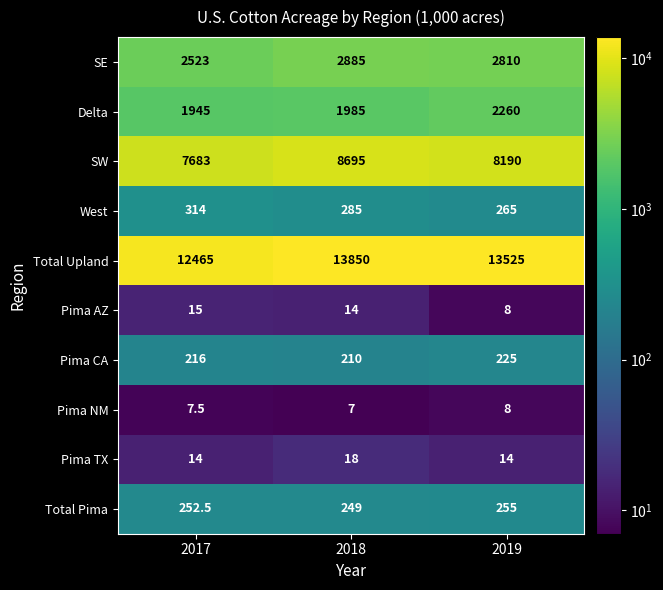

What is the minimum value shown in the chart?

7.0